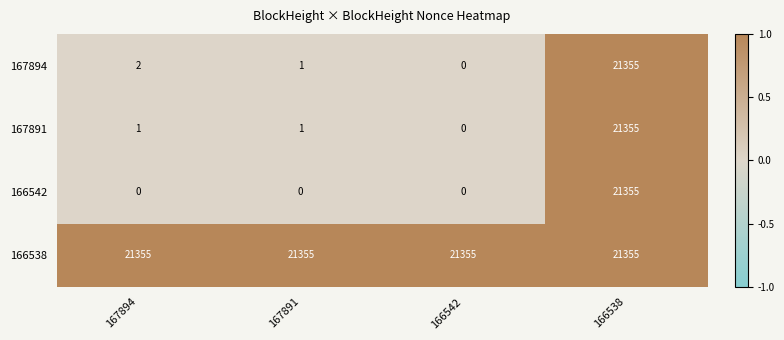

What is the sum of the 166538 values at 167891 and 167894?

42710